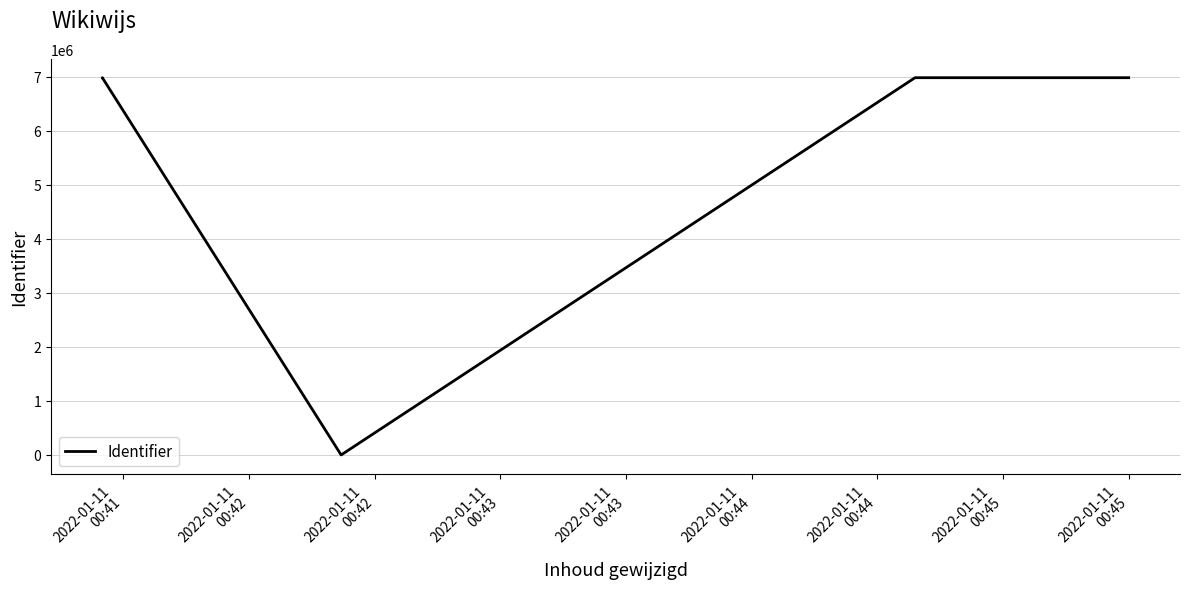

How many points are lower than both their immediate neighbors (excluding endpoints)?

1